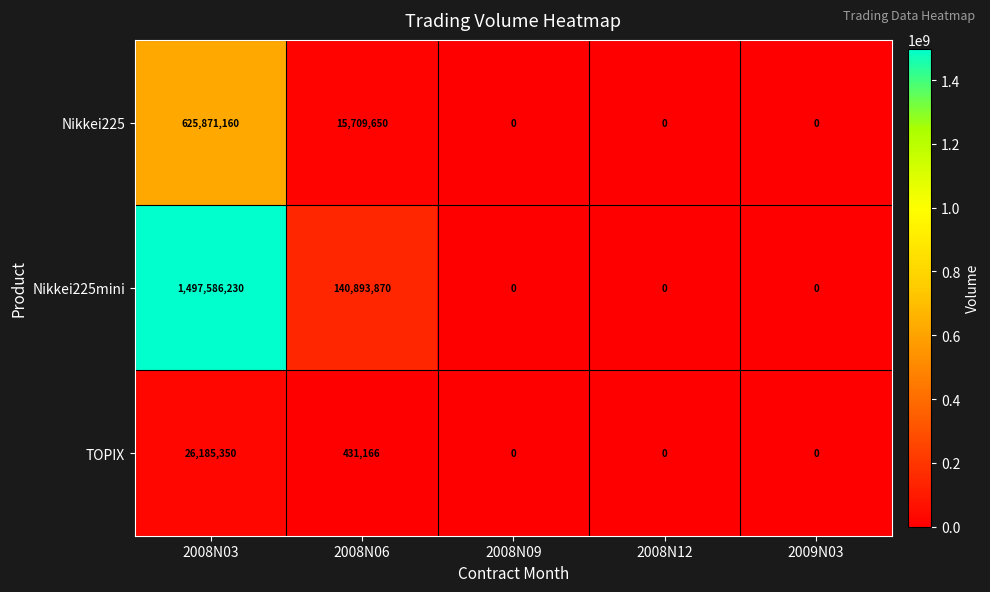

How many categories are shown in the chart?

5